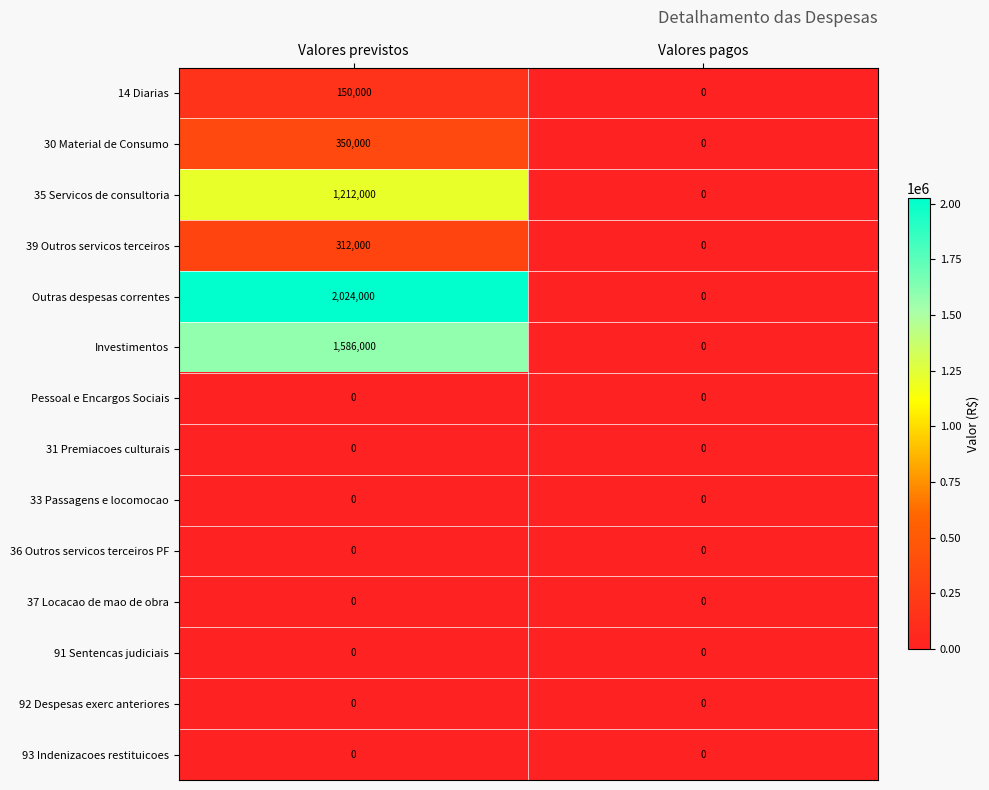

Rank the categories by Outras despesas correntes value from lowest to highest.

Valores pagos, Valores previstos